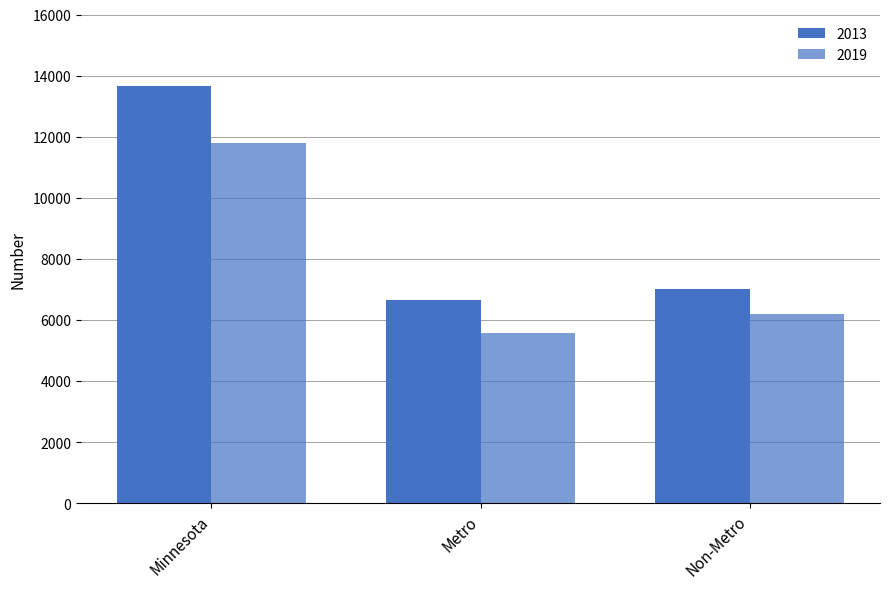

What is the label of the 1st bar from the left?

Minnesota